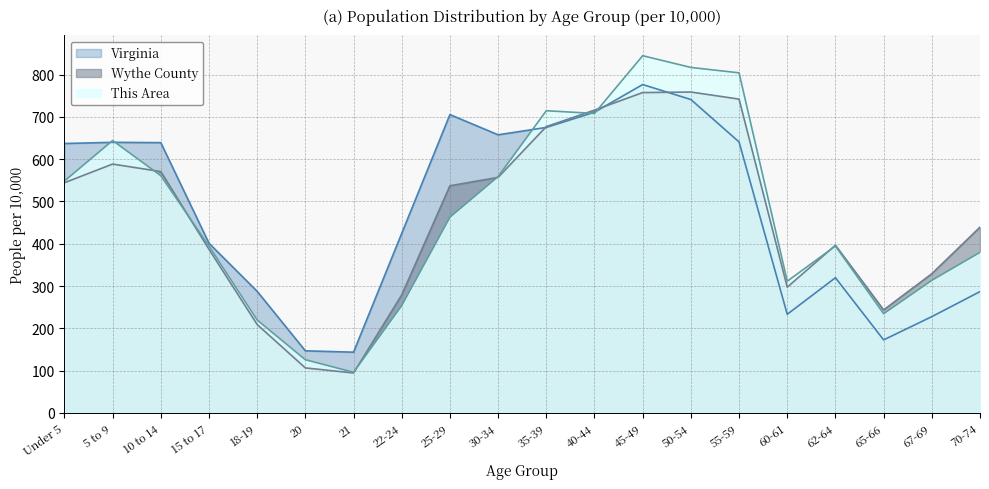

How many intersections are there between This Area and Wythe County?

7